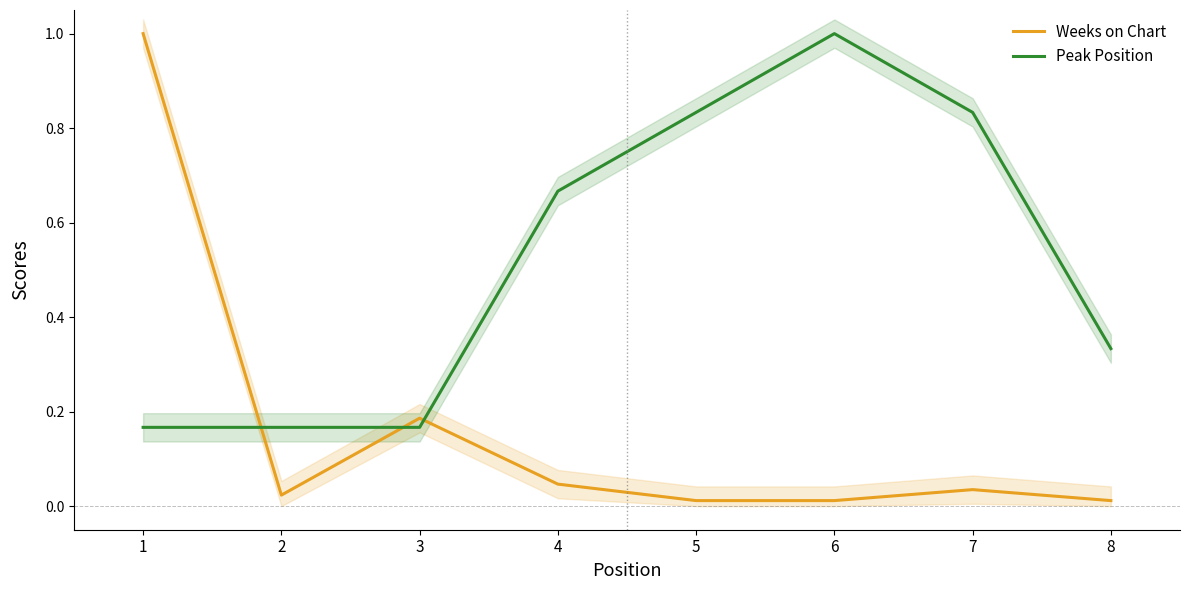

Reading right to left, what are all the values shown in this chart?

Weeks on Chart: 8=0.0	7=0.0	6=0.0	5=0.0	4=0.0	3=0.2	2=0.0	1=1.0
Peak Position: 8=0.3	7=0.8	6=1.0	5=0.8	4=0.7	3=0.2	2=0.2	1=0.2